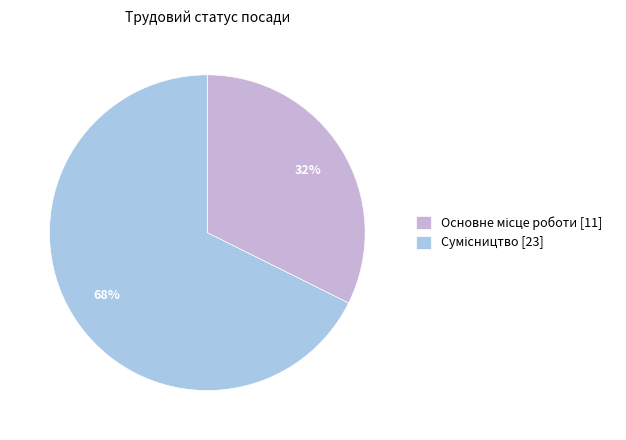

To the nearest percent, what is the average slice percentage?

50%